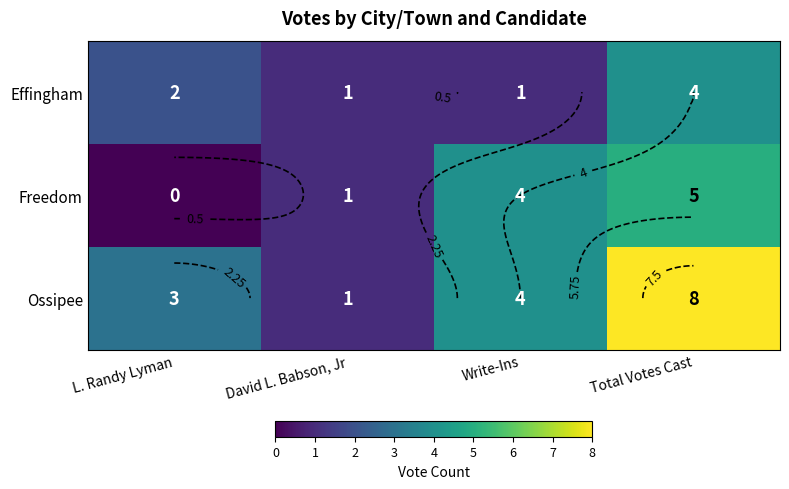

Count the Ossipee values in the range 3 to 8.

3